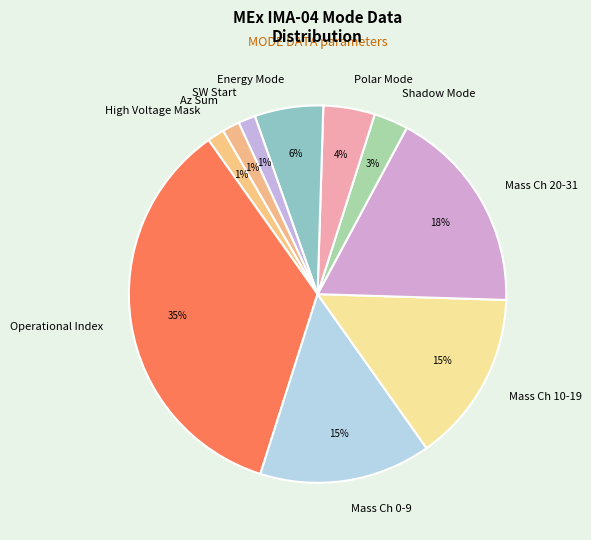

Which category has the biggest portion of the pie?

Operational Index